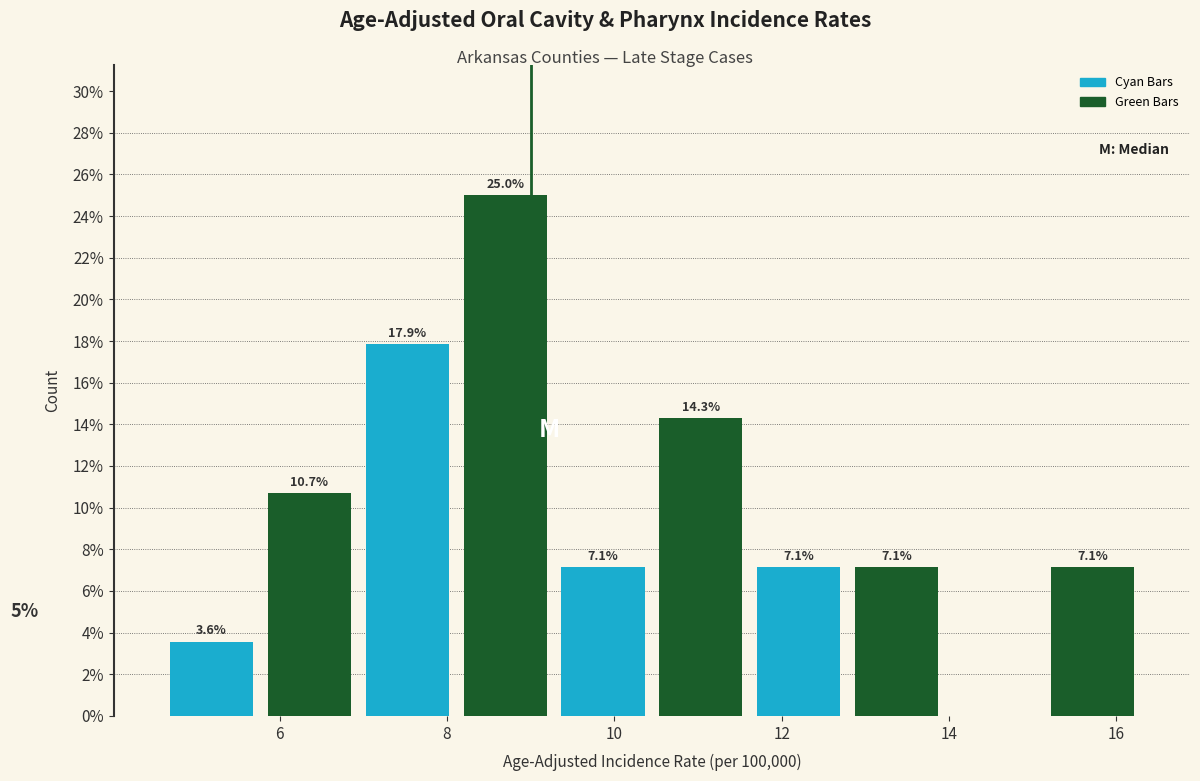

Which range on the x-axis has the tallest bar?

8.2 to 9.2